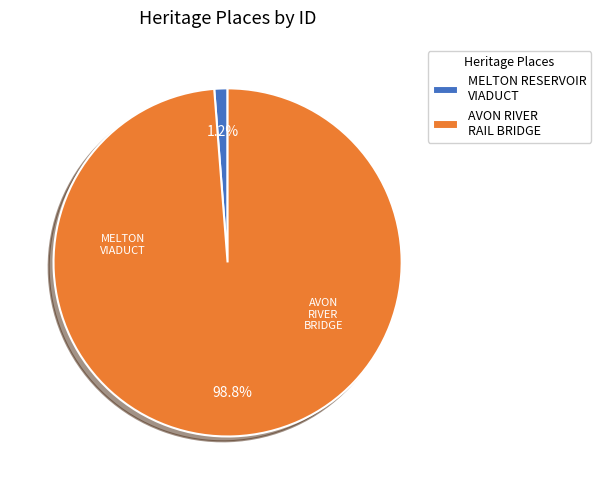

Is the sum of AVON RIVER RAIL BRIDGE and MELTON RESERVOIR VIADUCT greater than half?

Yes